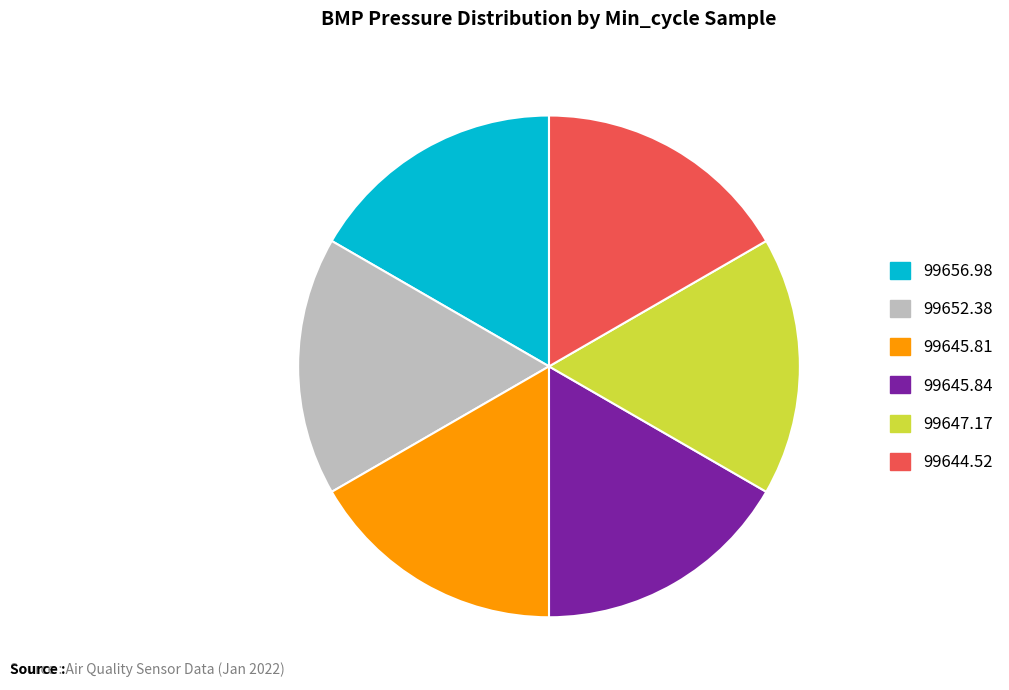

True or false: 99656.98 accounts for 5% of the total.

False